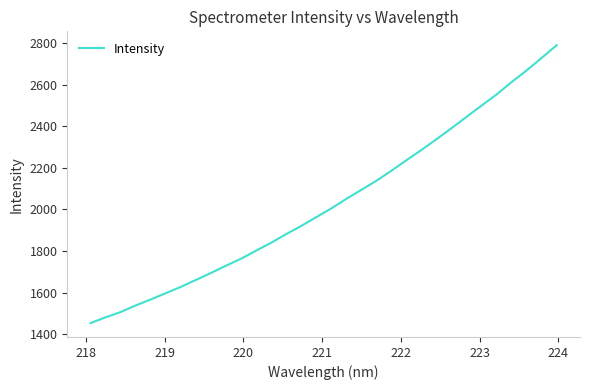

Does the chart display data point markers on the line(s)?

No